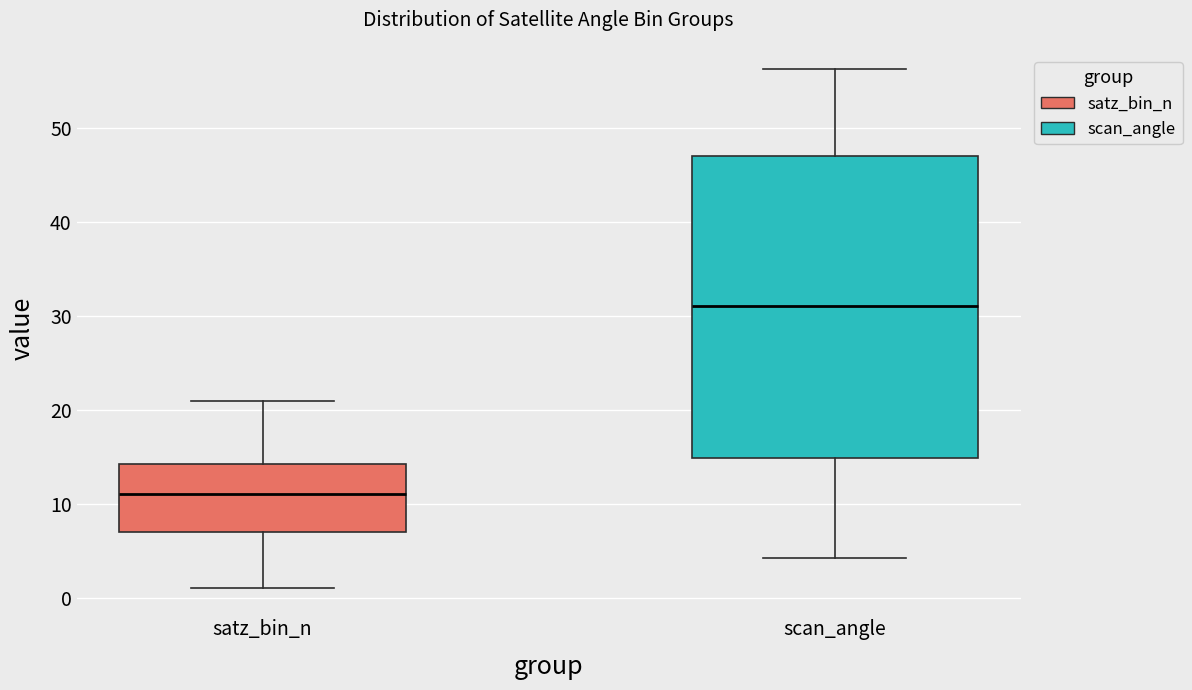

Where does the lower whisker of the box for satz_bin_n end on the y-axis? The values are not printed on the chart, so give them approximately, as read against the axis.

1